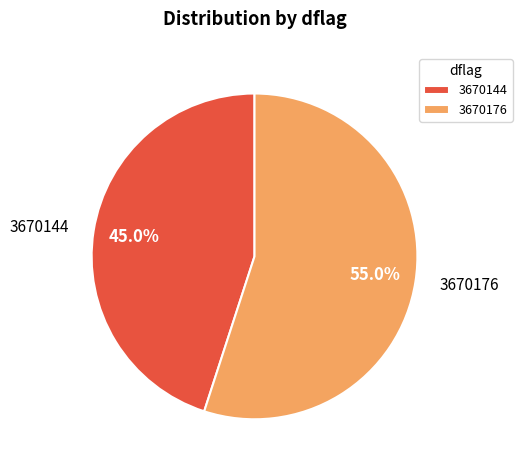

What percentage is the 3670144 slice, to the nearest percent?

45%